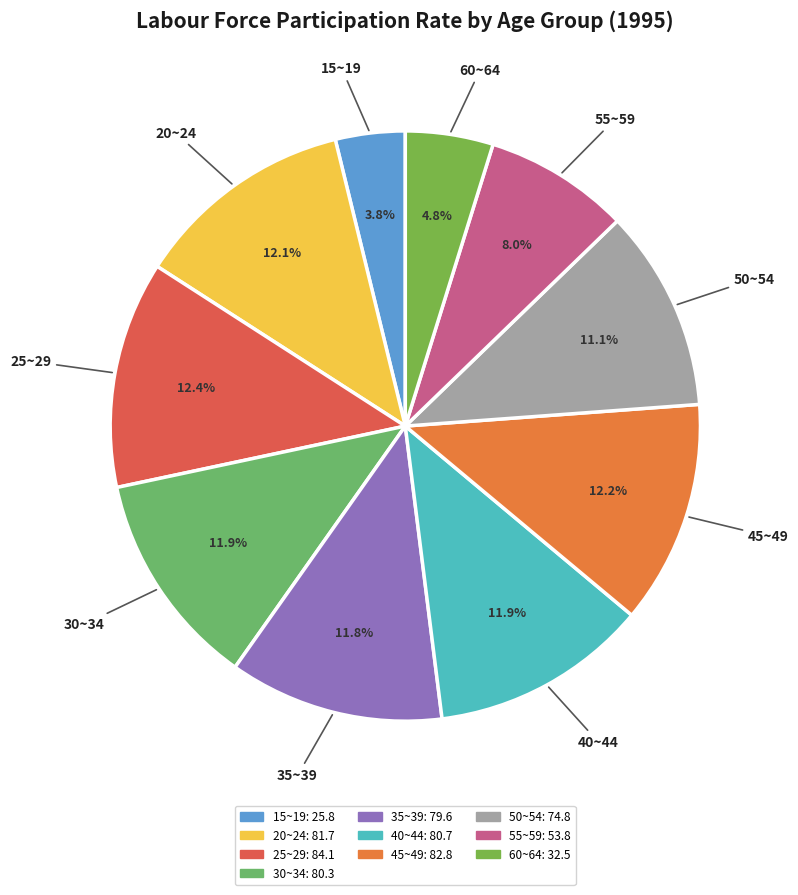

To the nearest percent, what is the average slice percentage?

10%